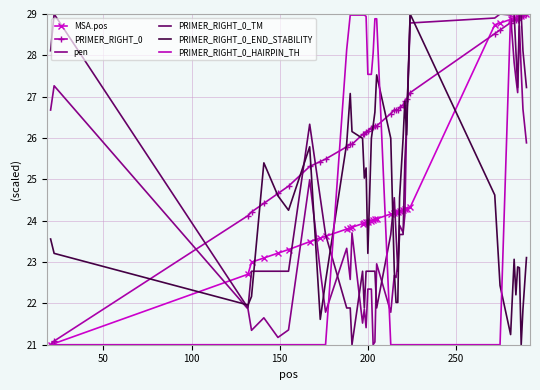

What is the minimum value shown in the chart?

21.0